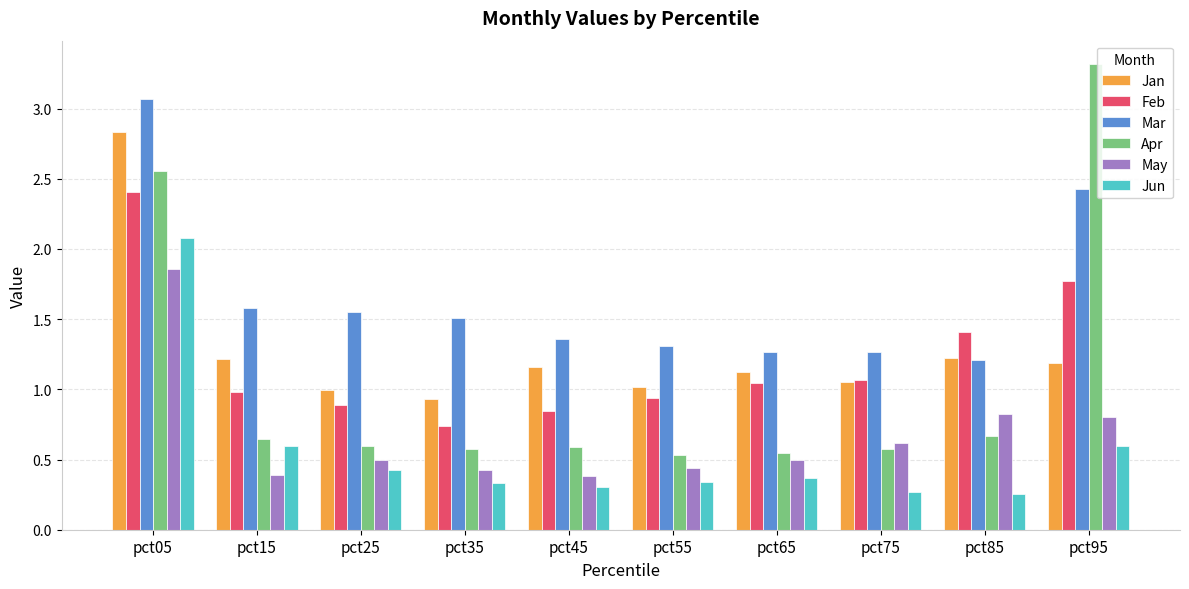

What is the maximum value shown in the chart?

3.3